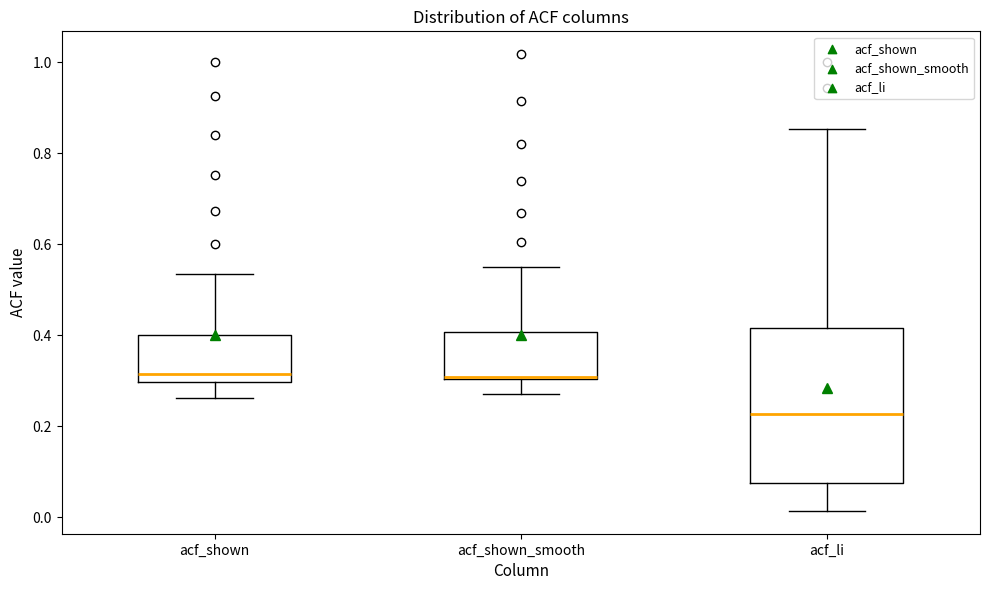

Comparing the boxes themselves (not the whiskers), which one is the tallest?

acf_li